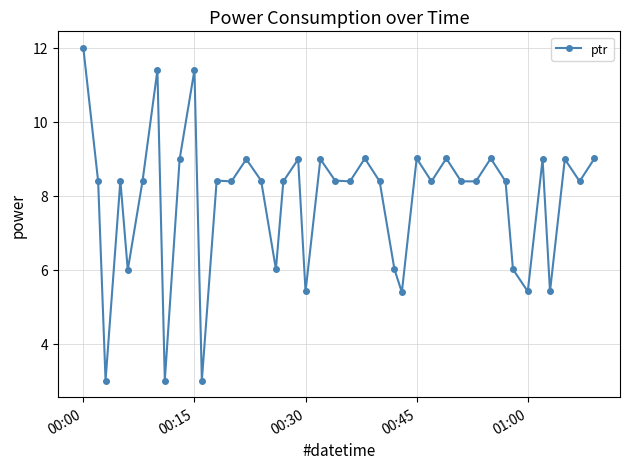

What is the sum of all values?

314.4